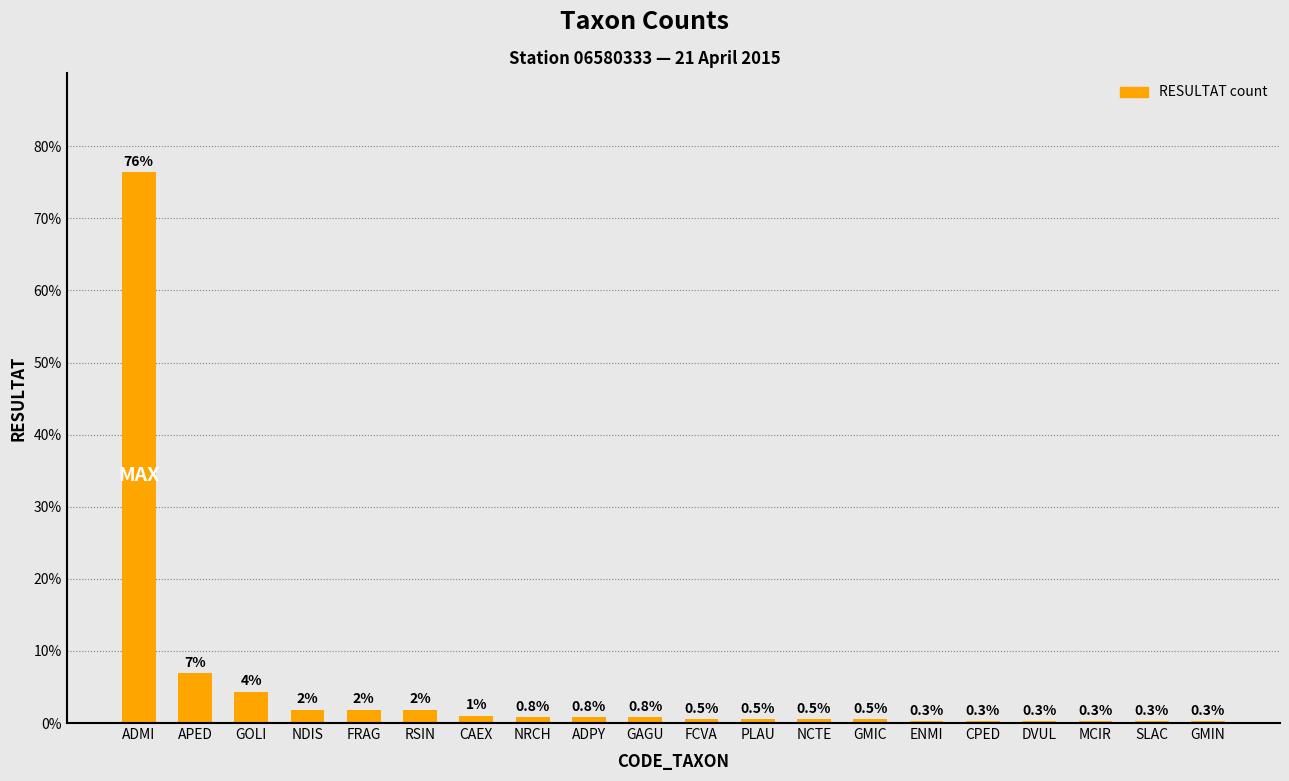

Does the chart contain stacked bars?

No